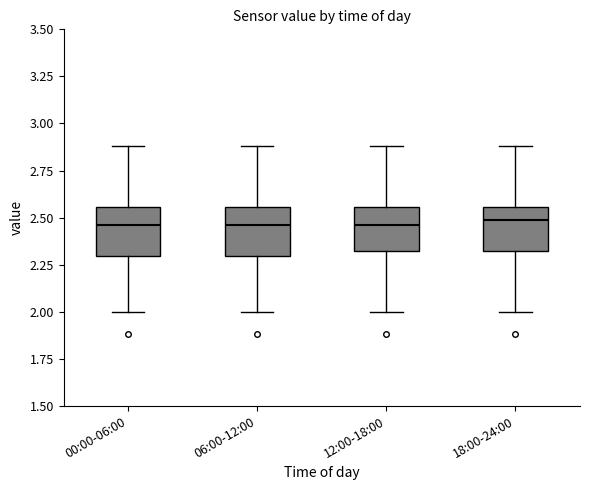

Where does the median line of the box for 06:00-12:00 sit on the y-axis? The values are not printed on the chart, so give them approximately, as read against the axis.

2.45